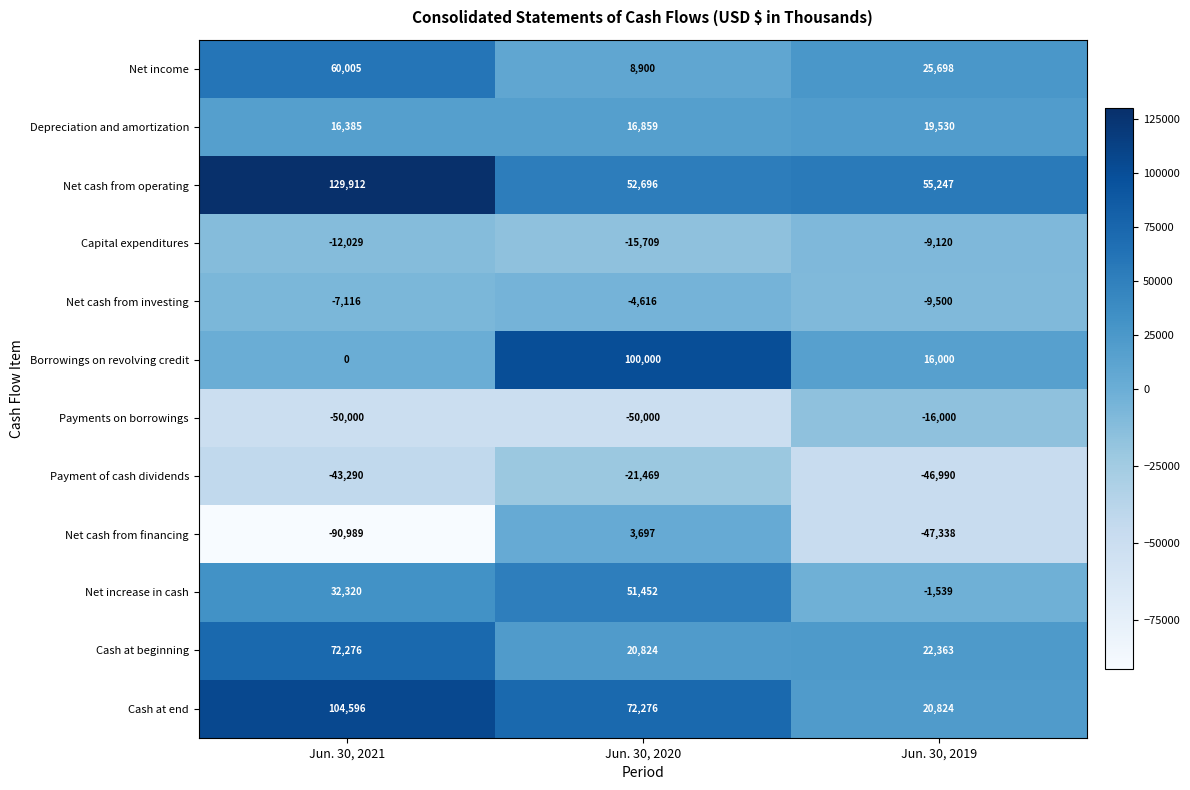

Which series changed the most between Jun. 30, 2020 and Jun. 30, 2019?

Borrowings on revolving credit